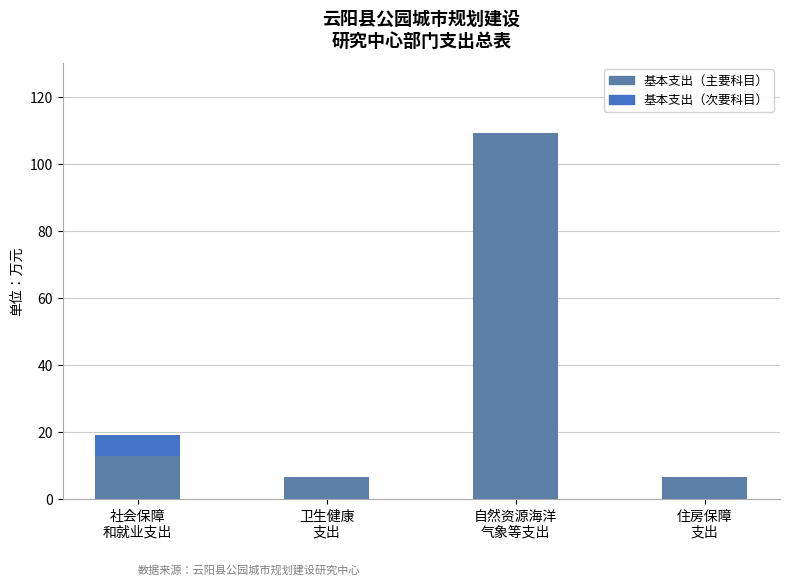

List the labels in order of 基本支出（主要科目） value, largest first.

自然资源海洋
气象等支出, 社会保障
和就业支出, 卫生健康
支出, 住房保障
支出